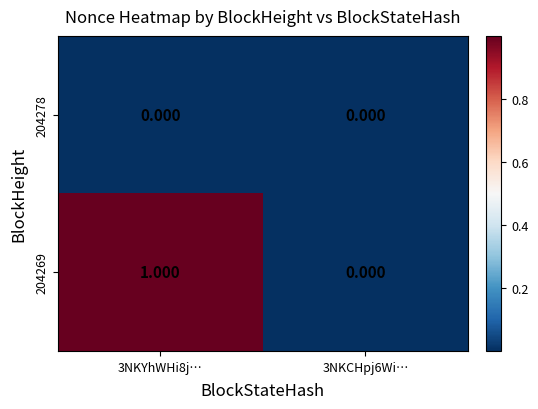

Is the value of 204269 at 3NKYhWHi8j… greater than the value of 204278 at 3NKYhWHi8j…?

Yes